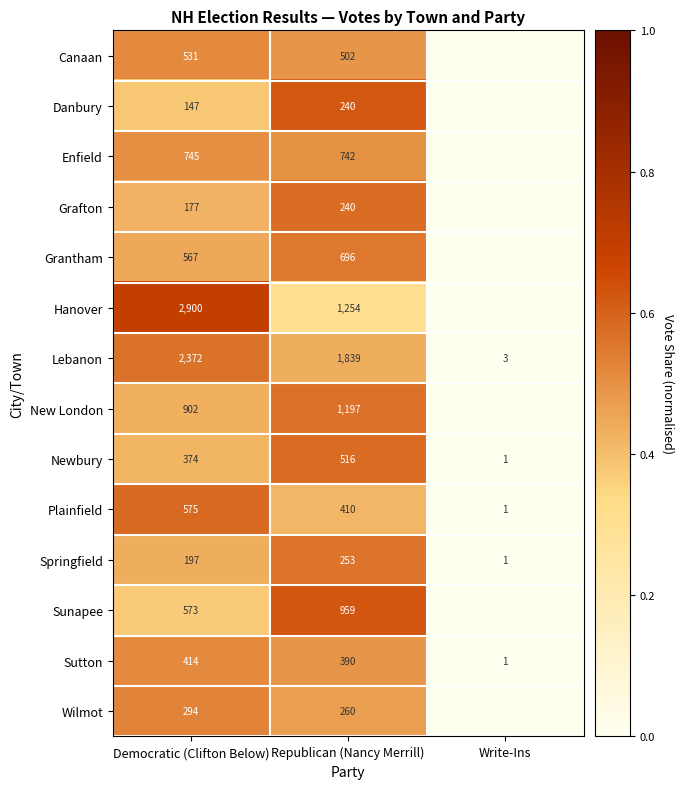

Between Write-Ins and Republican (Nancy Merrill), which is larger?

Republican (Nancy Merrill)